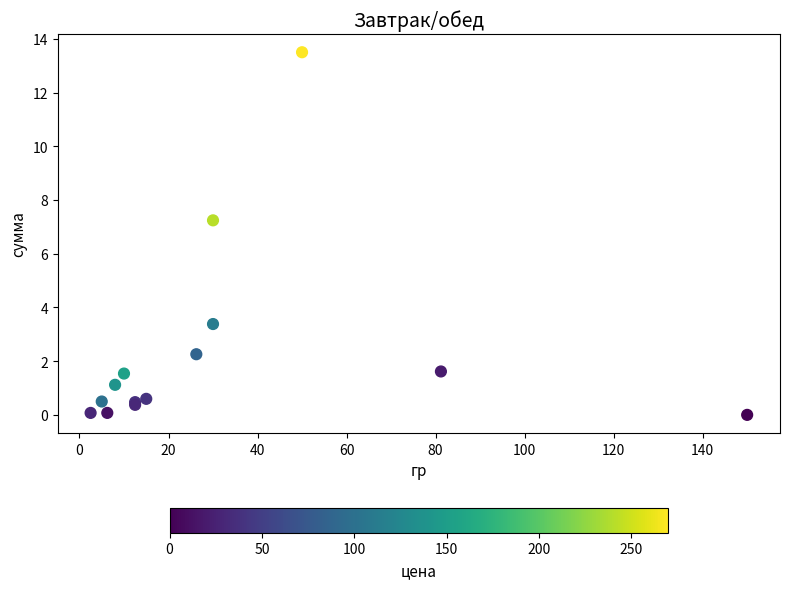

What Y value in the scatter plot is closest to 6?

7.2